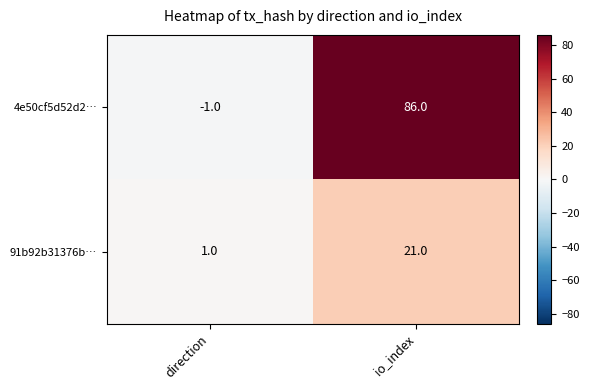

List the labels in order of 91b92b31376b… value, smallest first.

direction, io_index